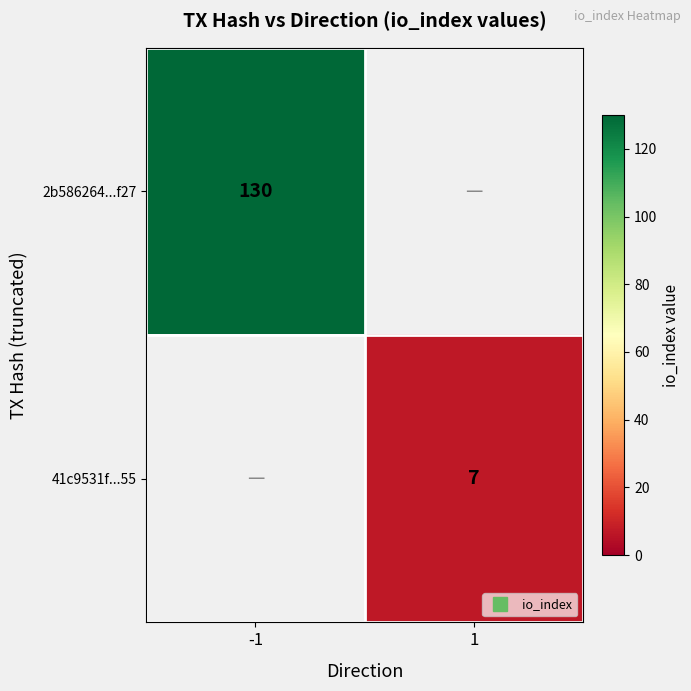

True or false: 2b586264...f27 has a value of -61 at 1.

False